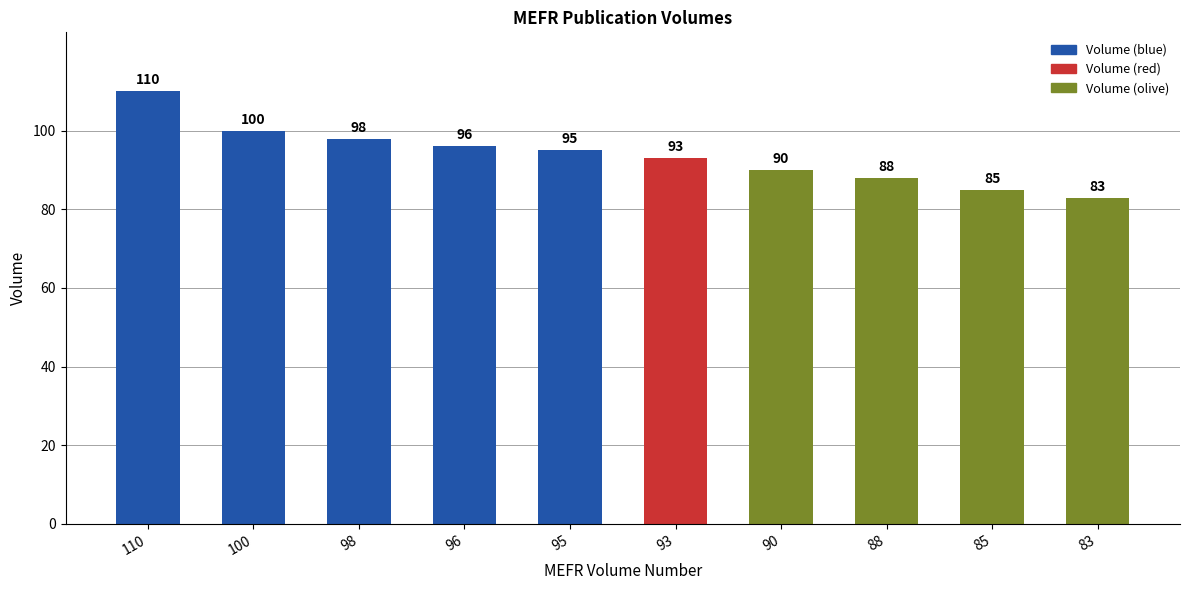

What is the maximum value shown in the chart?

110